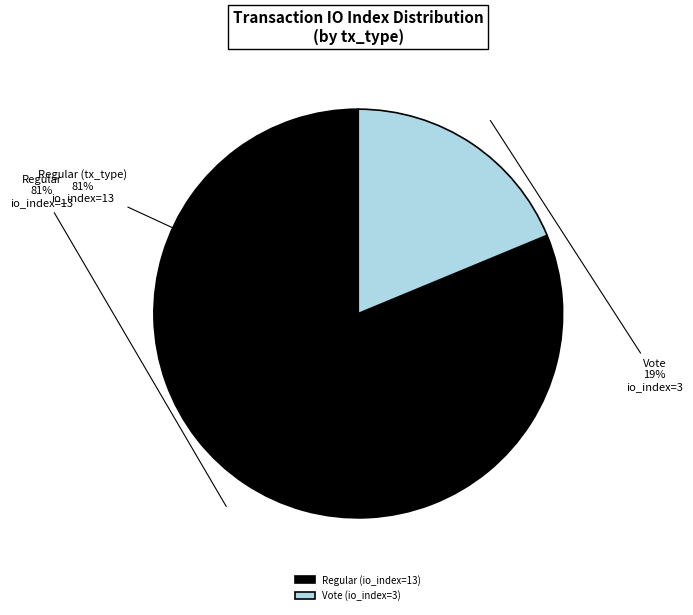

What is the change in value from Regular (io_index=13) to Vote (io_index=3)?

-10